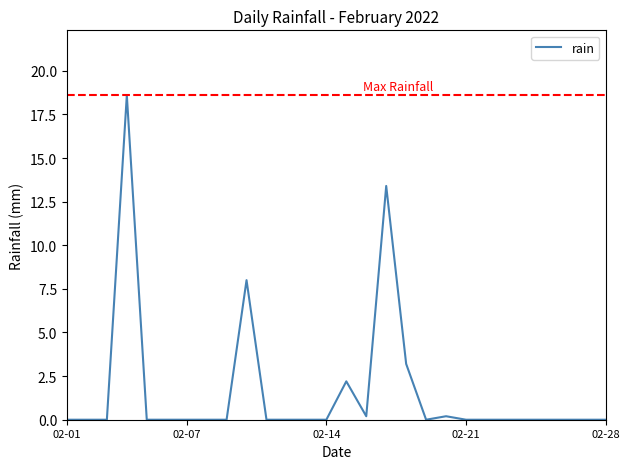

How many distinct data groups are displayed?

1